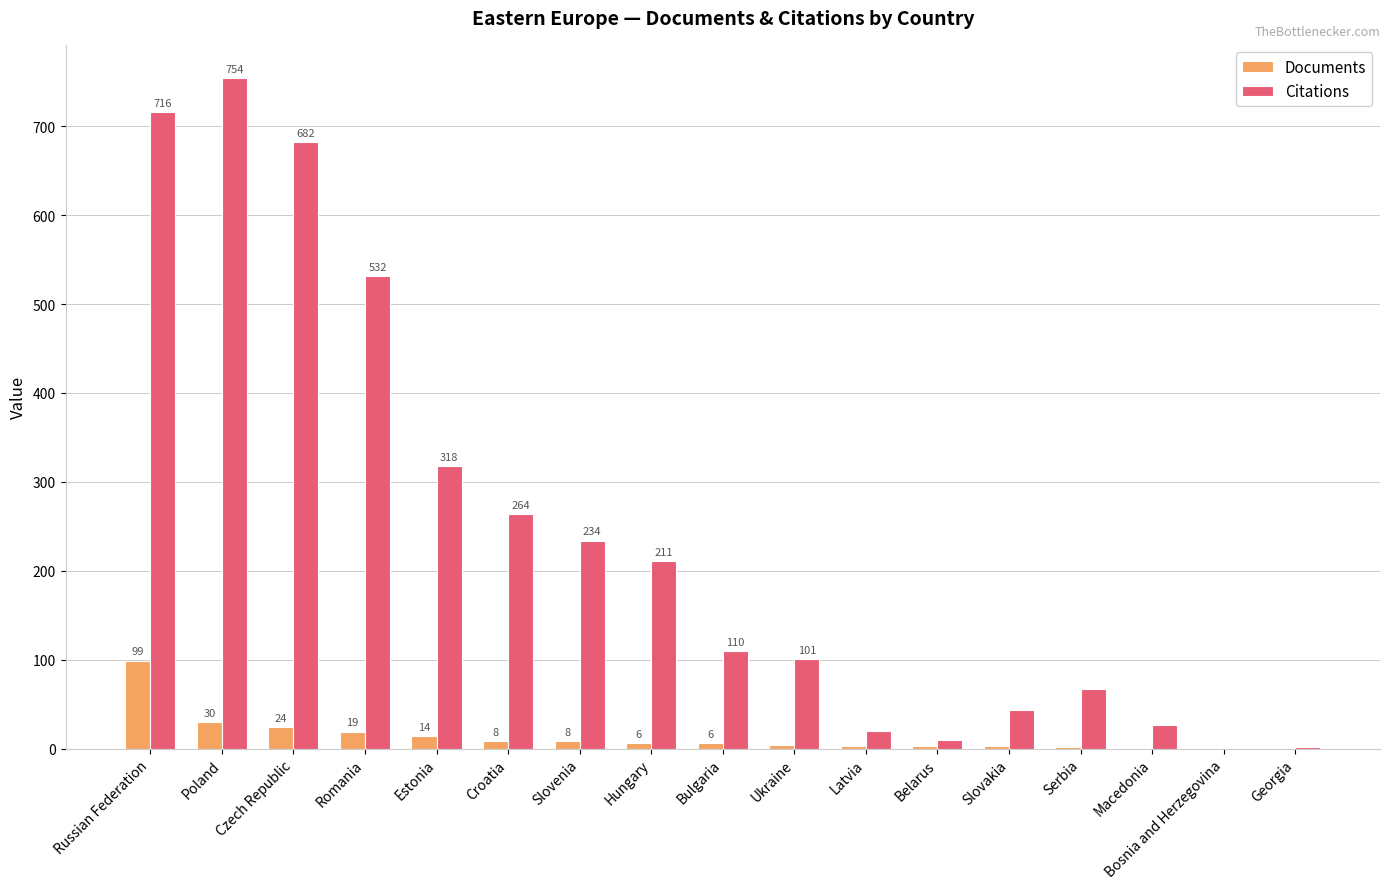

Does the chart contain stacked bars?

No